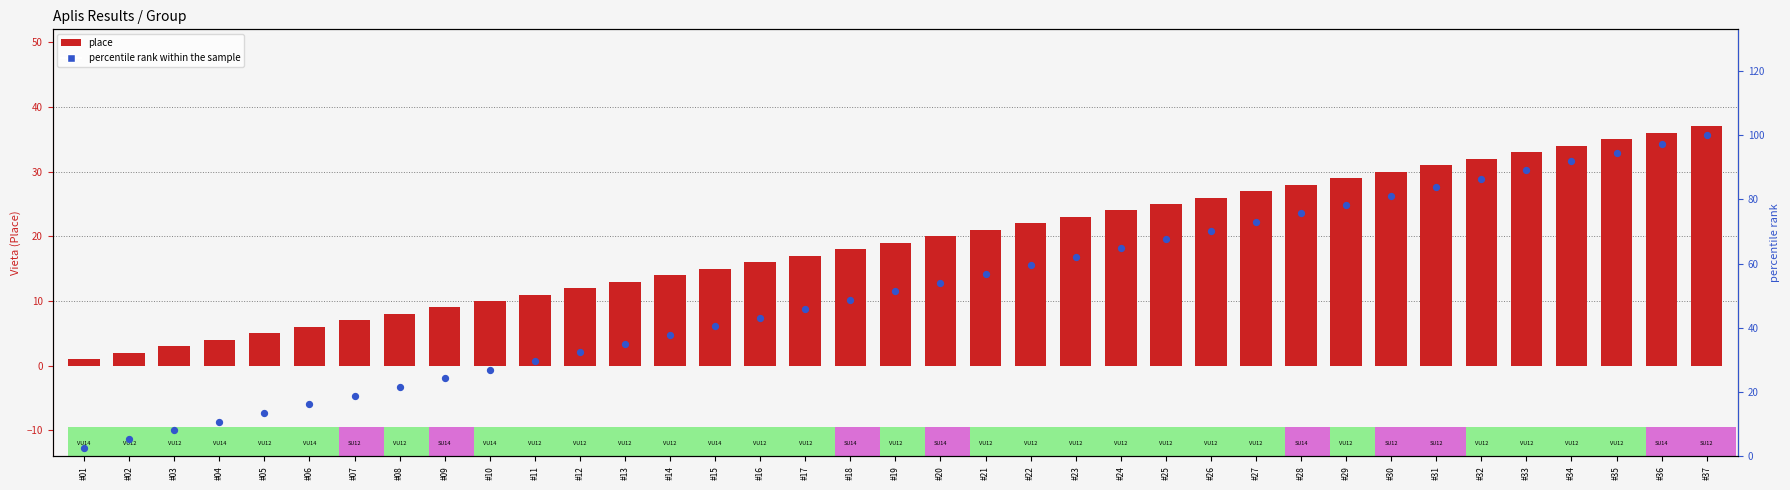

Is the value of place at #31 greater than the value of percentile rank within the sample at #30?

No